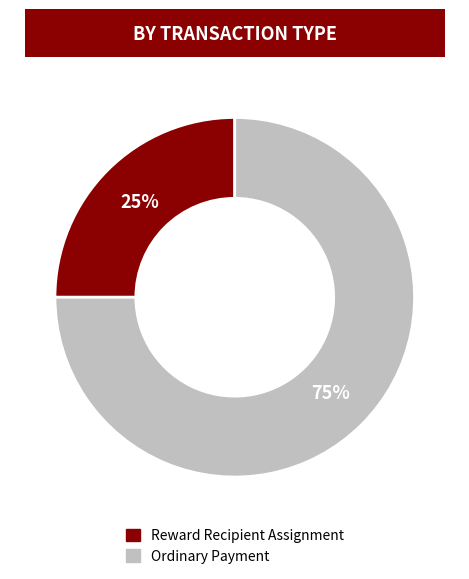

Is it true that Reward Recipient Assignment is 11% of the pie?

False